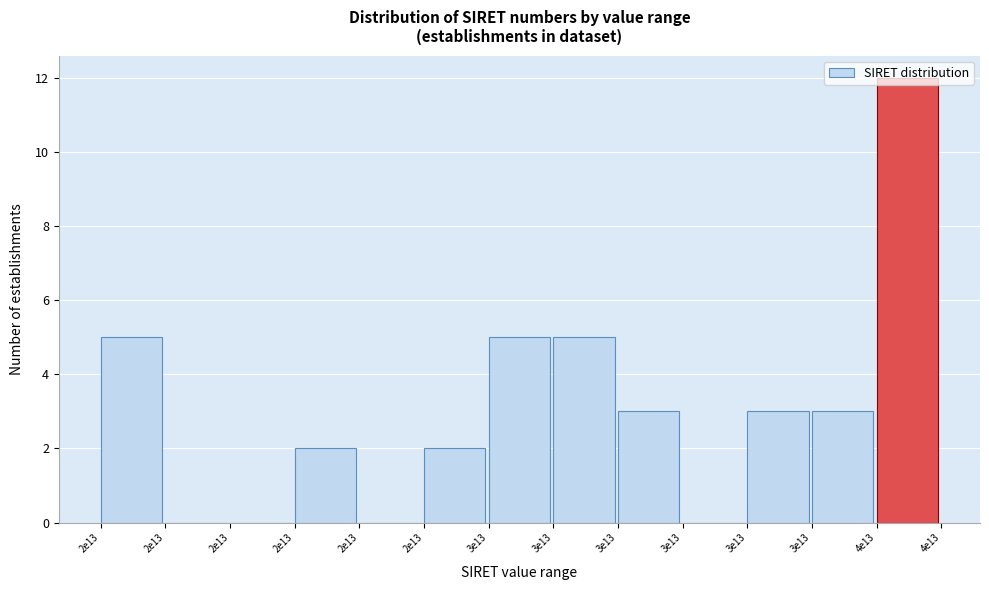

Count the number of data series in this chart.

1